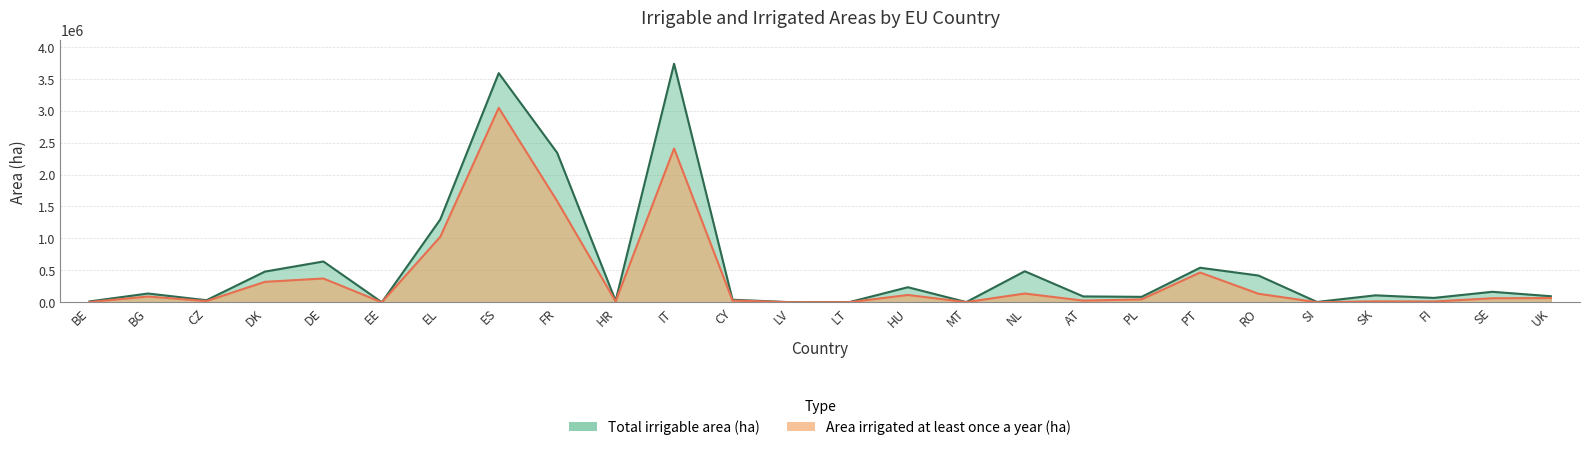

True or false: Total irrigable area (ha) and Area irrigated at least once a year (ha) cross at least once.

False